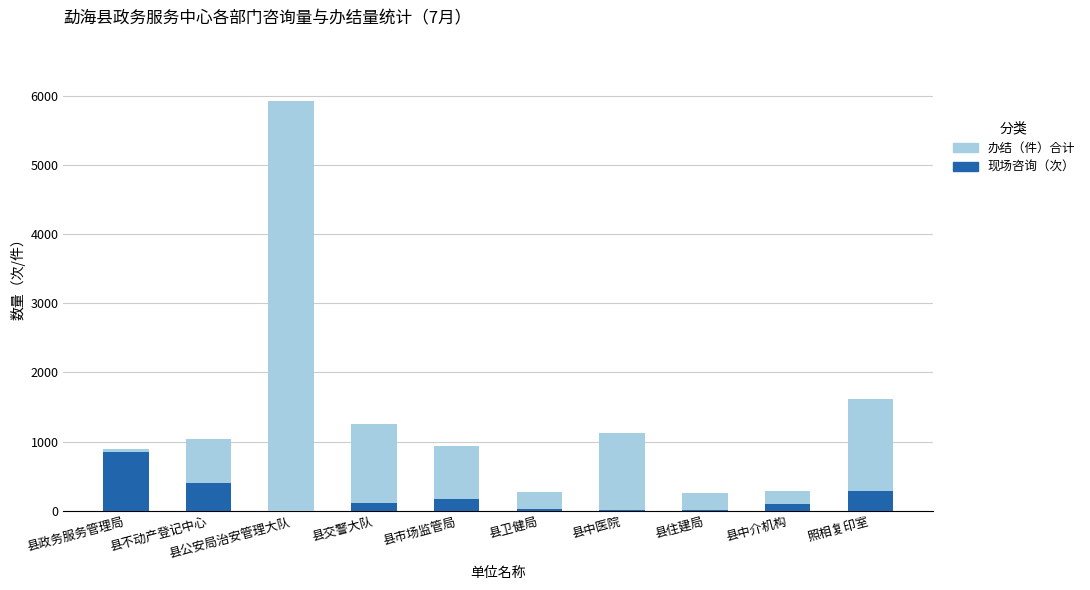

What are all the series names shown in the legend?

办结（件）合计, 现场咨询（次）